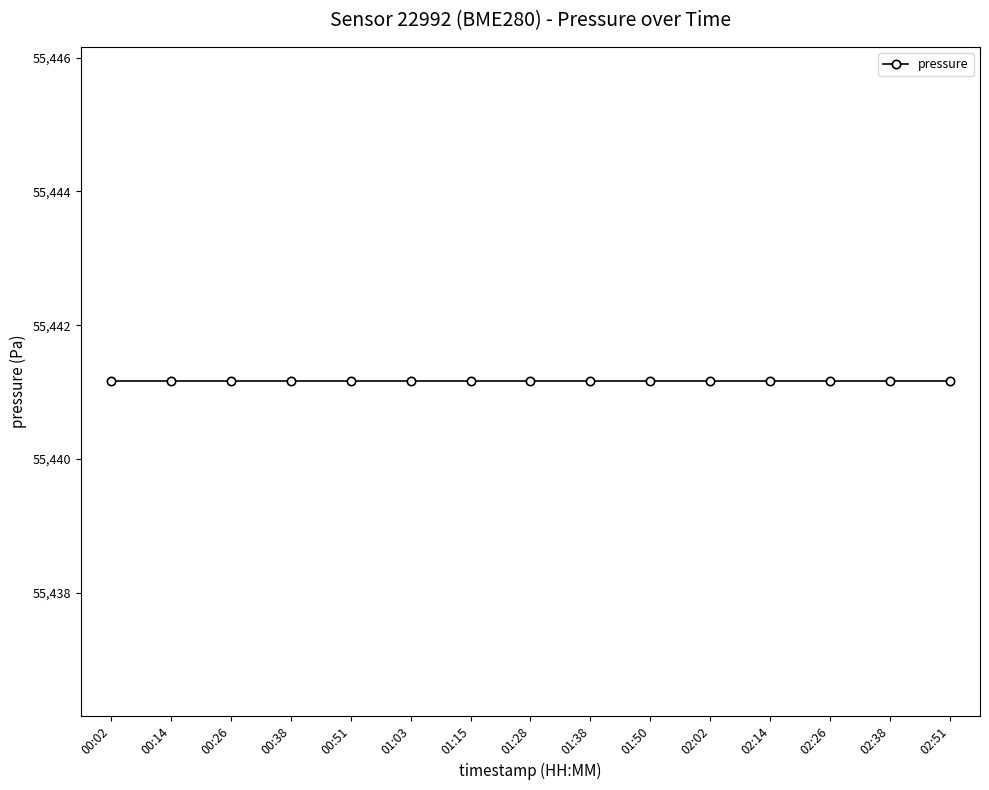

What position from the right is 02:38?

2